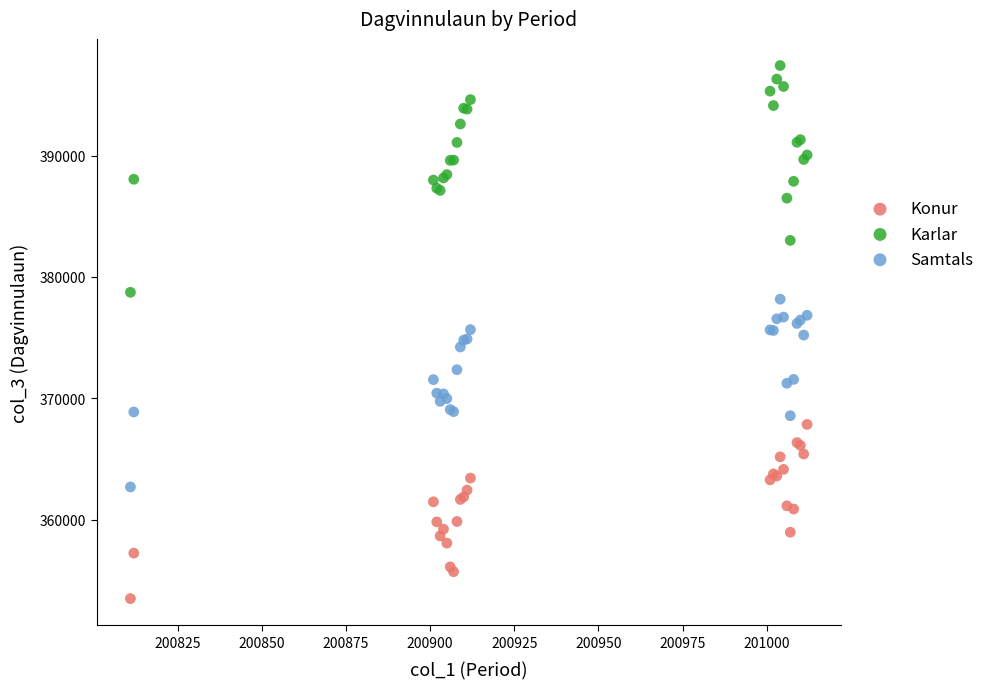

Which series contains the highest Y value?

Karlar